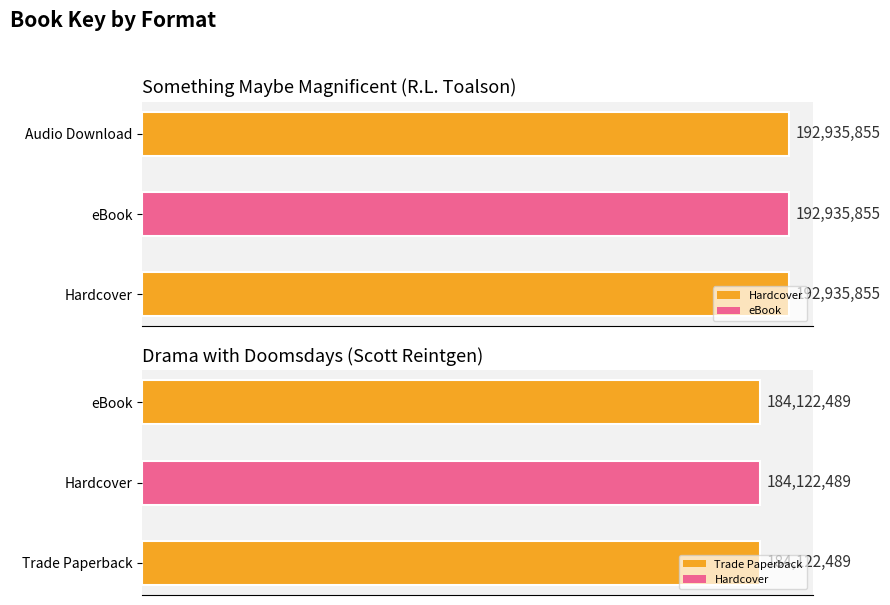

Reading right to left, what are all the values shown in this chart?

Something Maybe Magnificent: 192935855	192935855	192935855
Drama with Doomsdays: 184122489	184122489	184122489